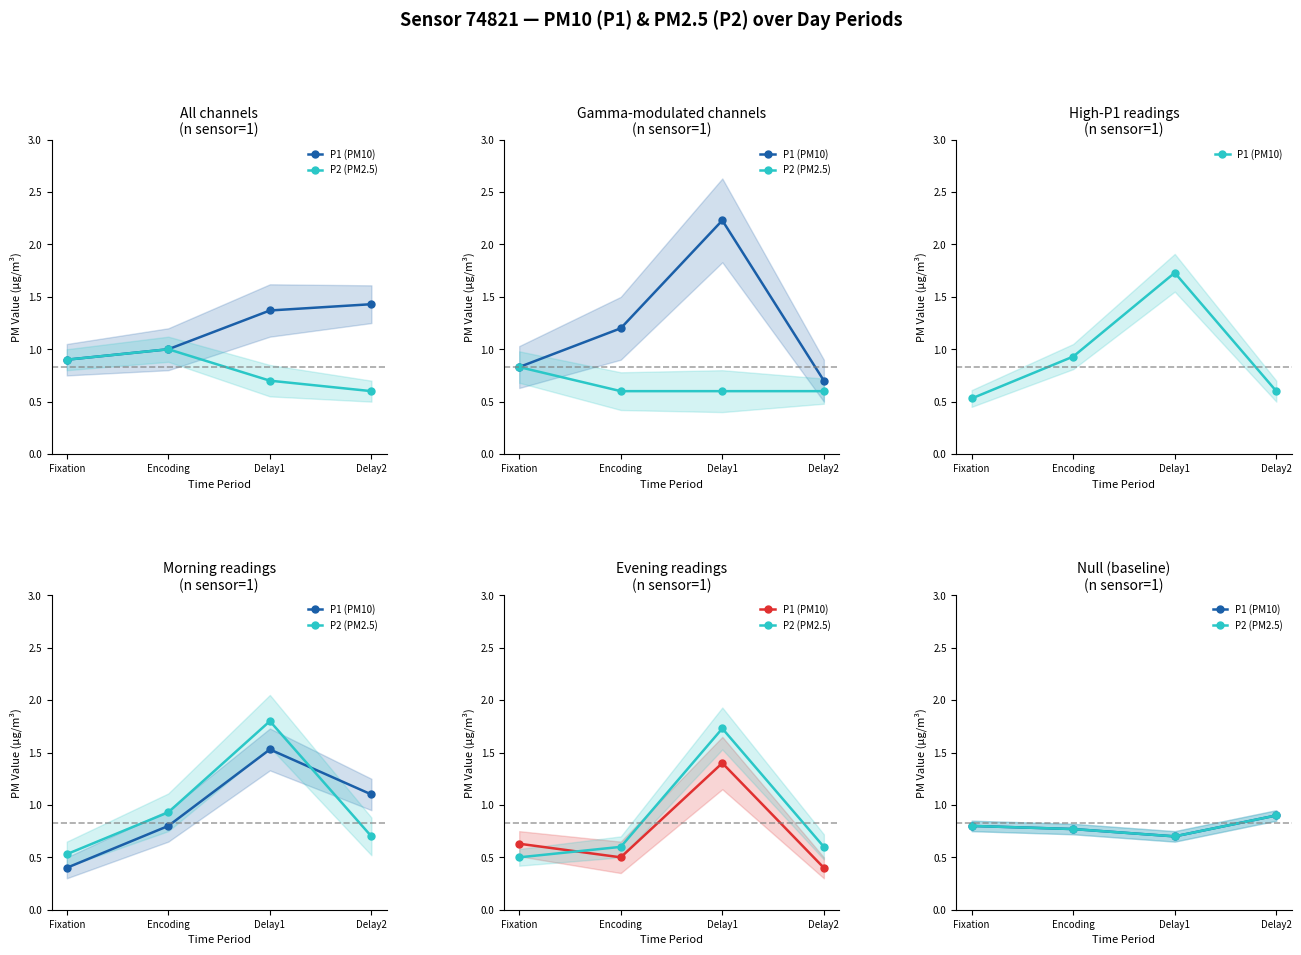

Which series has the largest total across all categories?

P1 (PM10)